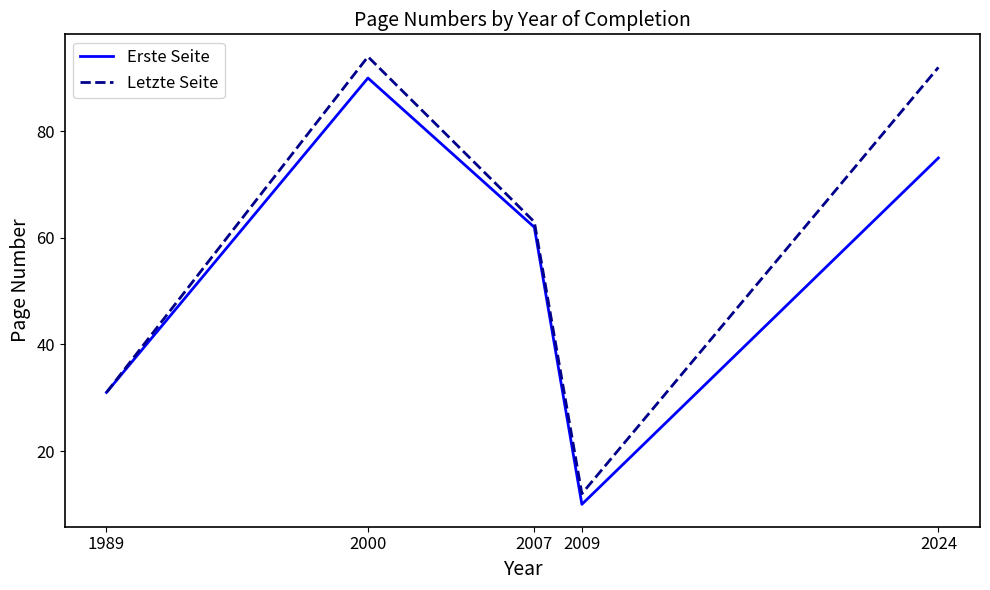

Which series changed the most between 2009 and 2024?

Letzte Seite